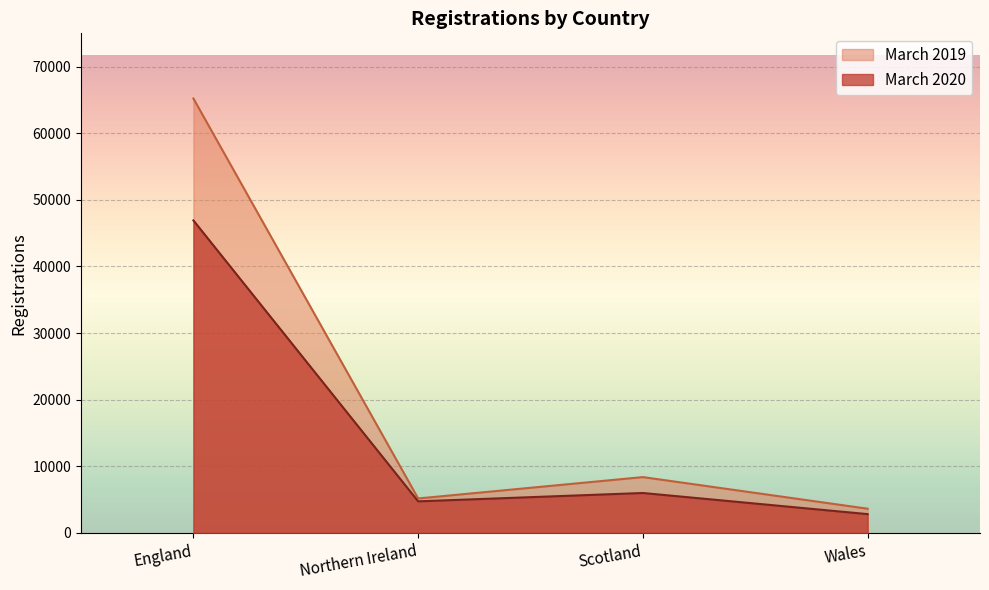

Which category has the highest value in the March 2019 series?

England